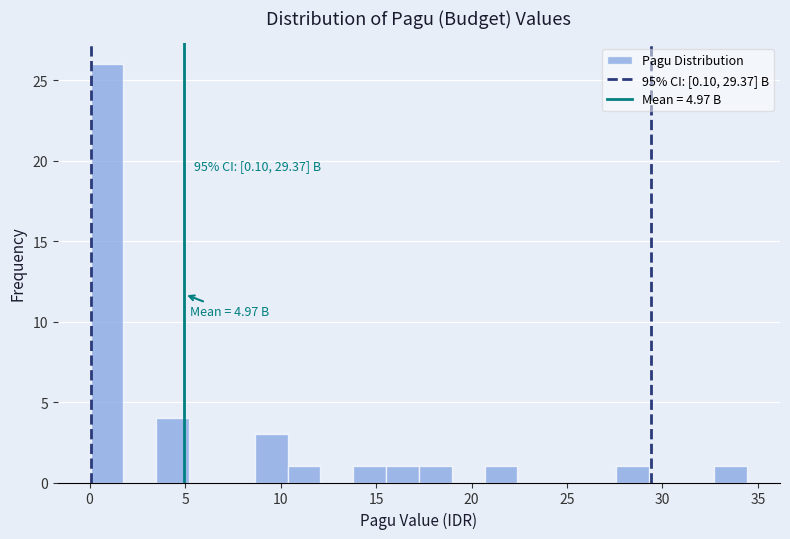

Read against the x-axis, roughly where is the centre of the tallest bar?

1.0